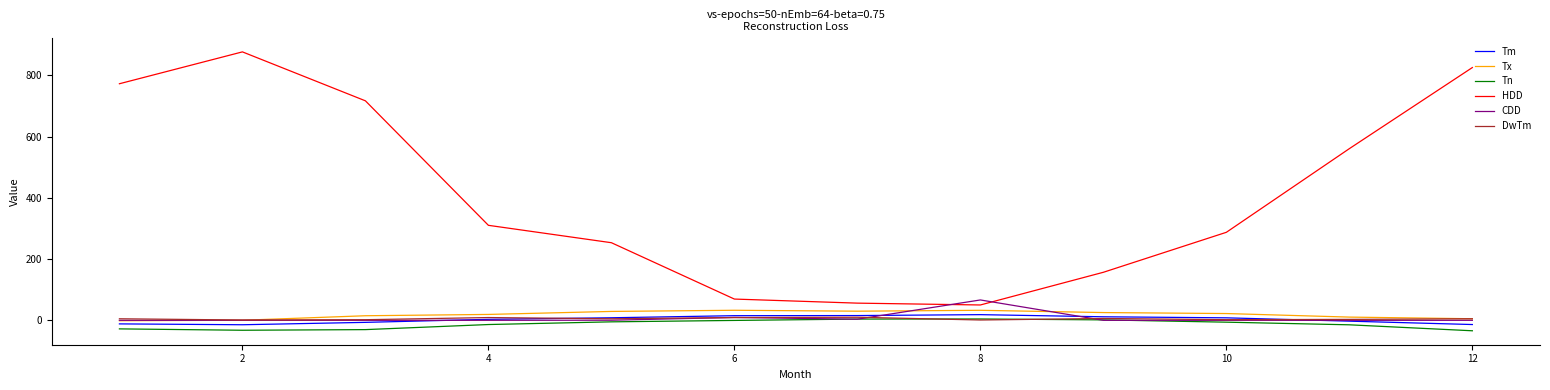

What is the highest value of the HDD series?

876.9